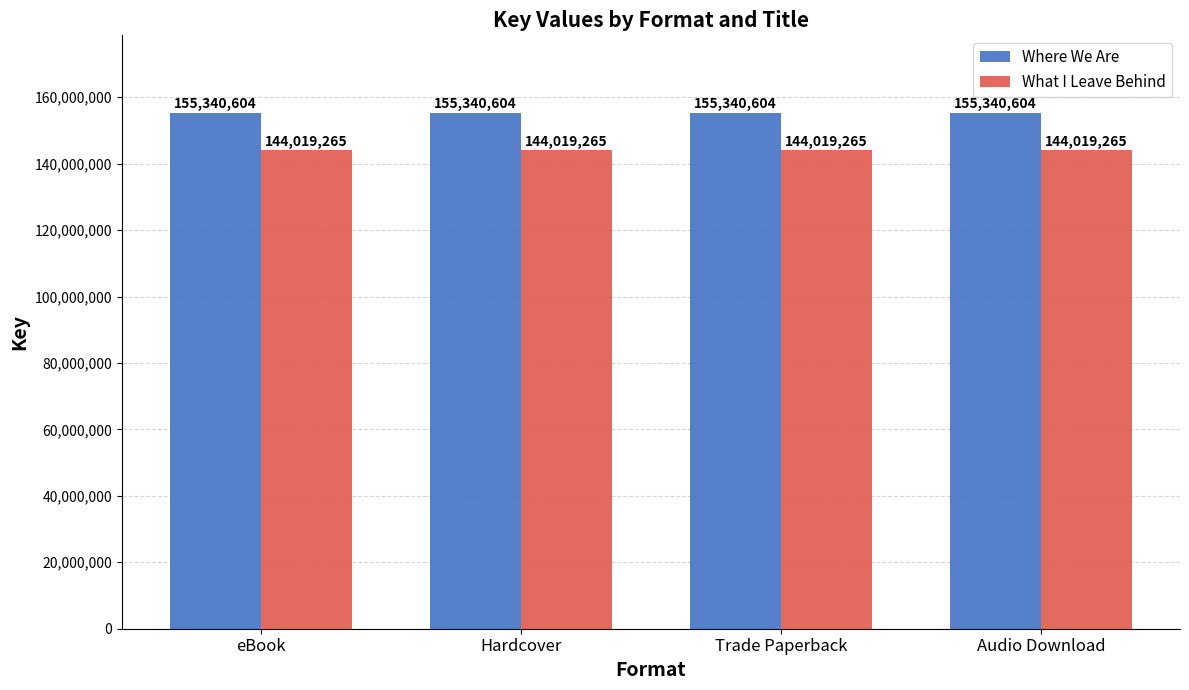

Reading right to left, list all the values displayed in this chart.

Where We Are: Audio Download=155340604	Trade Paperback=155340604	Hardcover=155340604	eBook=155340604
What I Leave Behind: Audio Download=144019265	Trade Paperback=144019265	Hardcover=144019265	eBook=144019265